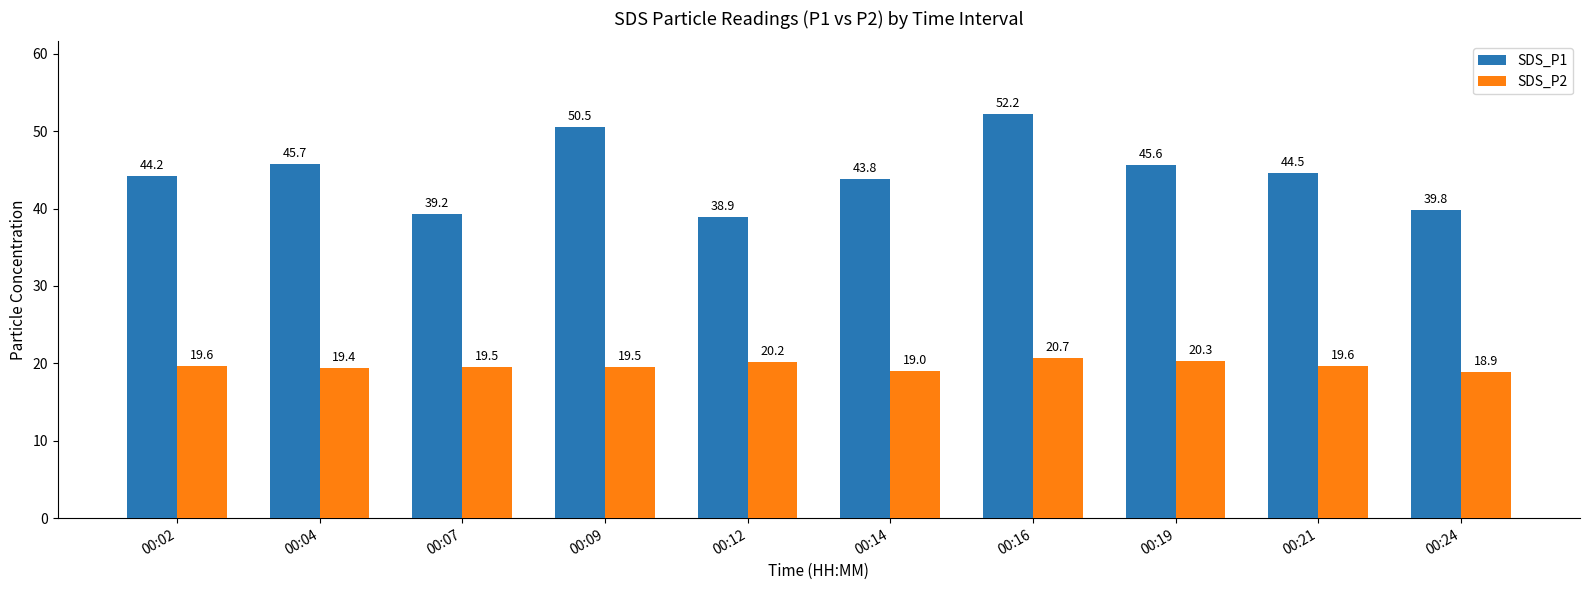

At which label is SDS_P2 closest to 19?

00:14